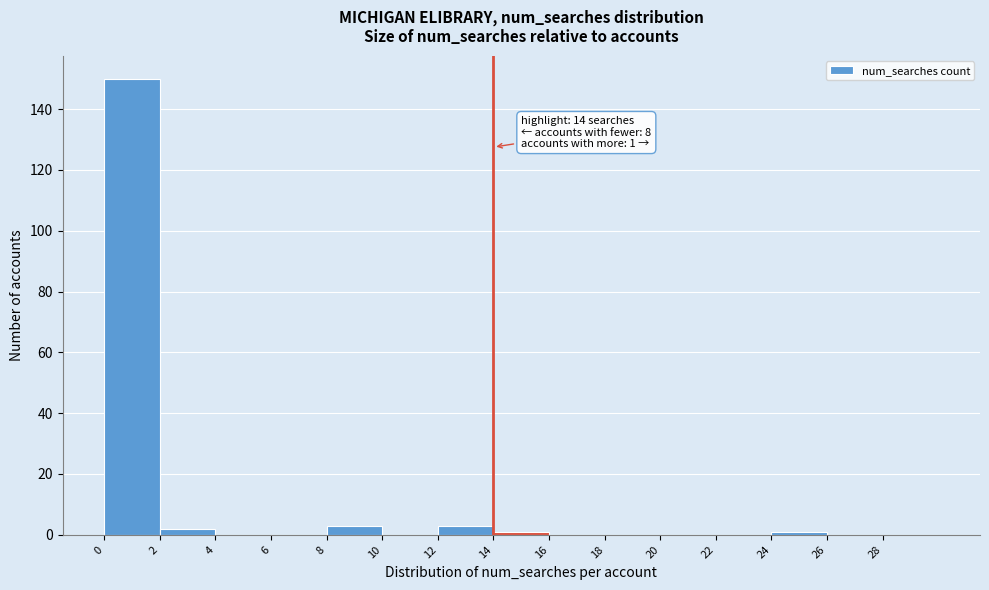

Which range on the x-axis has the tallest bar?

0 to 2